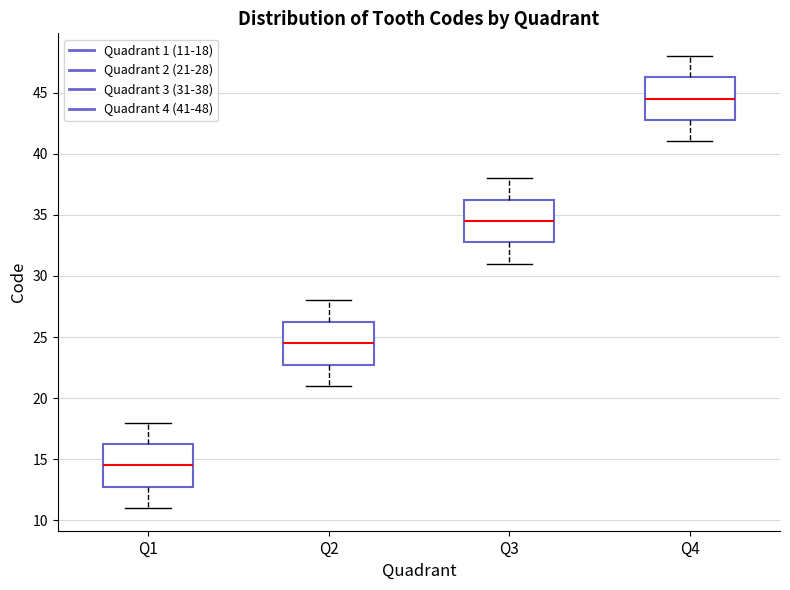

Where does the lower whisker of the box for Q3 end on the y-axis? The values are not printed on the chart, so give them approximately, as read against the axis.

31.0